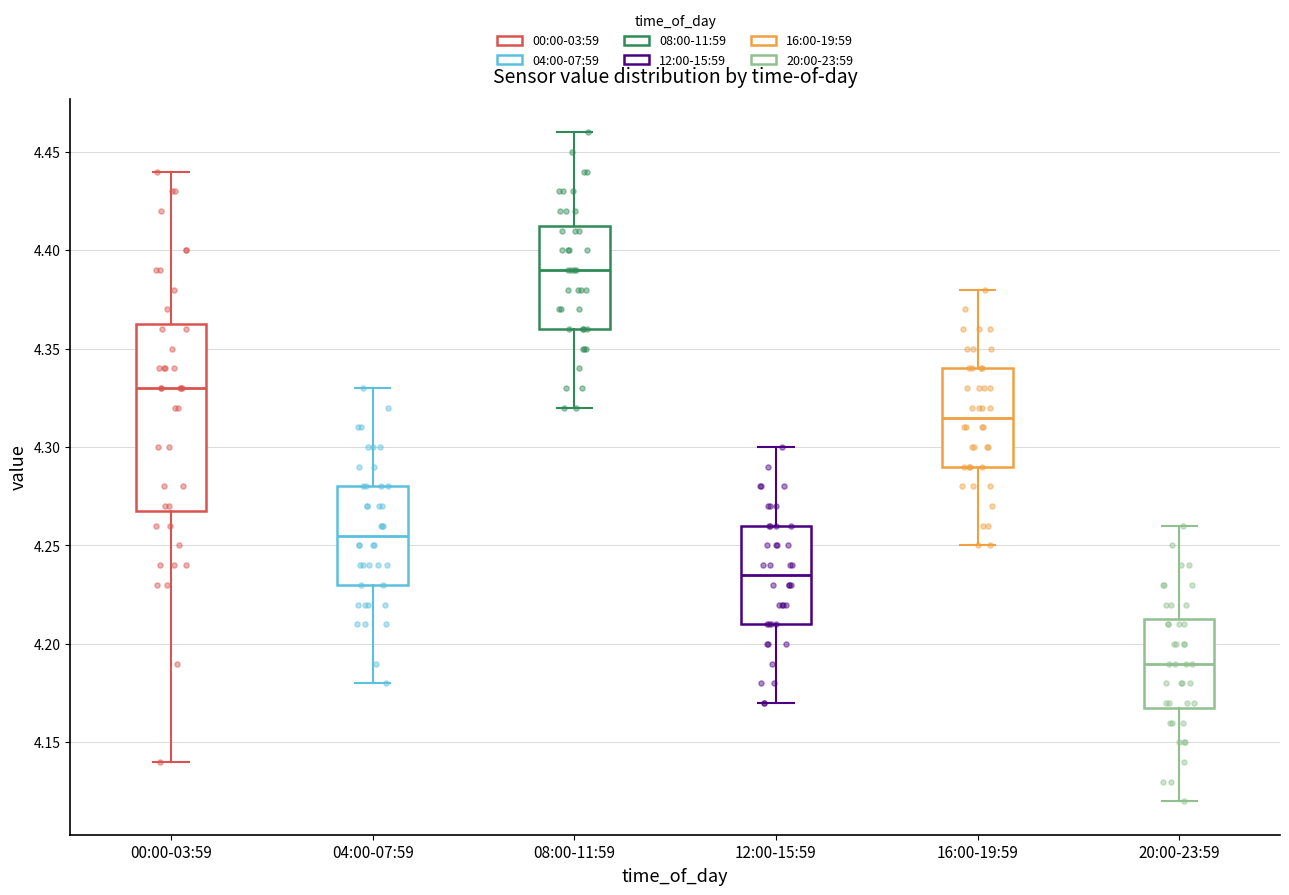

Reading left to right, read every box against the y-axis: the position of its median line, the range the box covers, and the ends of its whiskers. The values are not printed on the chart, so give them approximately, as read against the axis.

00:00-03:59: median 4.330, box 4.270 to 4.365, whiskers 4.140 to 4.440
04:00-07:59: median 4.255, box 4.230 to 4.280, whiskers 4.180 to 4.330
08:00-11:59: median 4.390, box 4.360 to 4.415, whiskers 4.320 to 4.460
12:00-15:59: median 4.235, box 4.210 to 4.260, whiskers 4.170 to 4.300
16:00-19:59: median 4.315, box 4.290 to 4.340, whiskers 4.250 to 4.380
20:00-23:59: median 4.190, box 4.170 to 4.215, whiskers 4.120 to 4.260